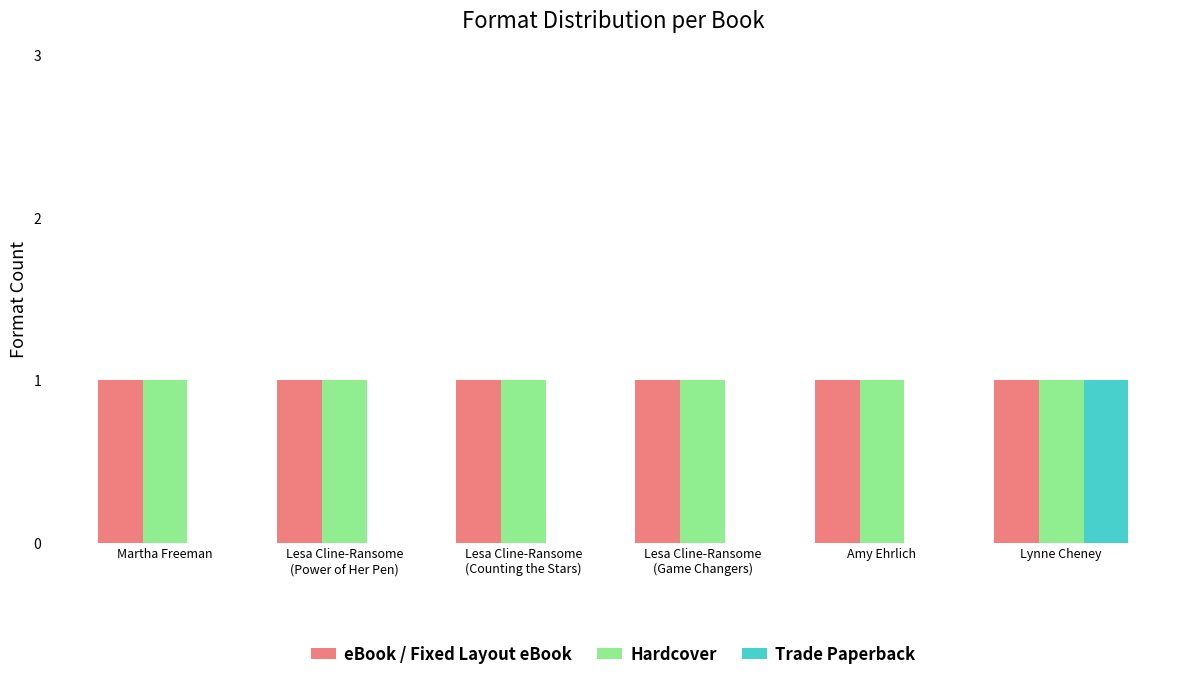

What is the maximum value for Trade Paperback?

1